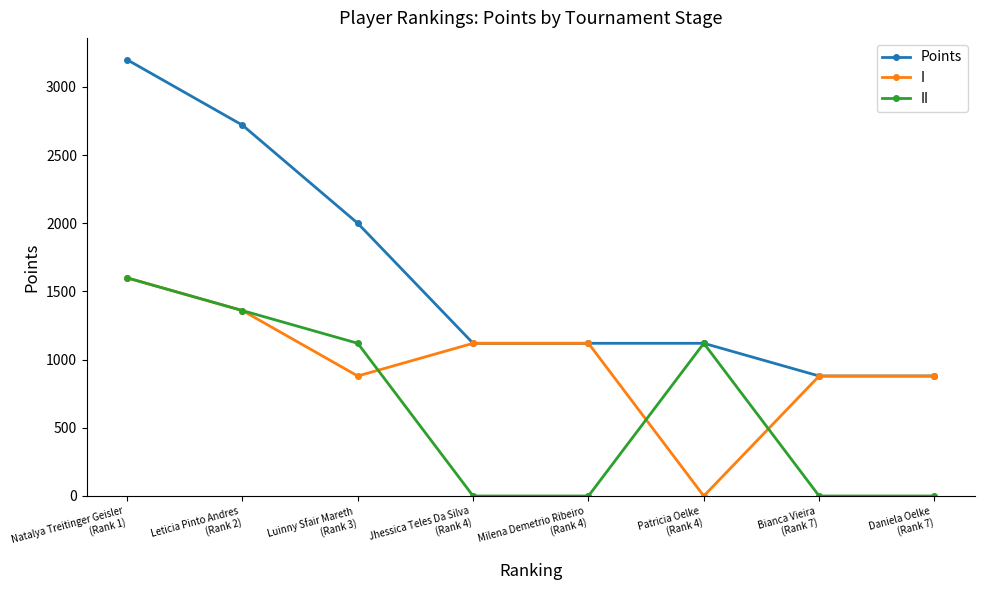

Which series has the largest range (max minus min)?

Points